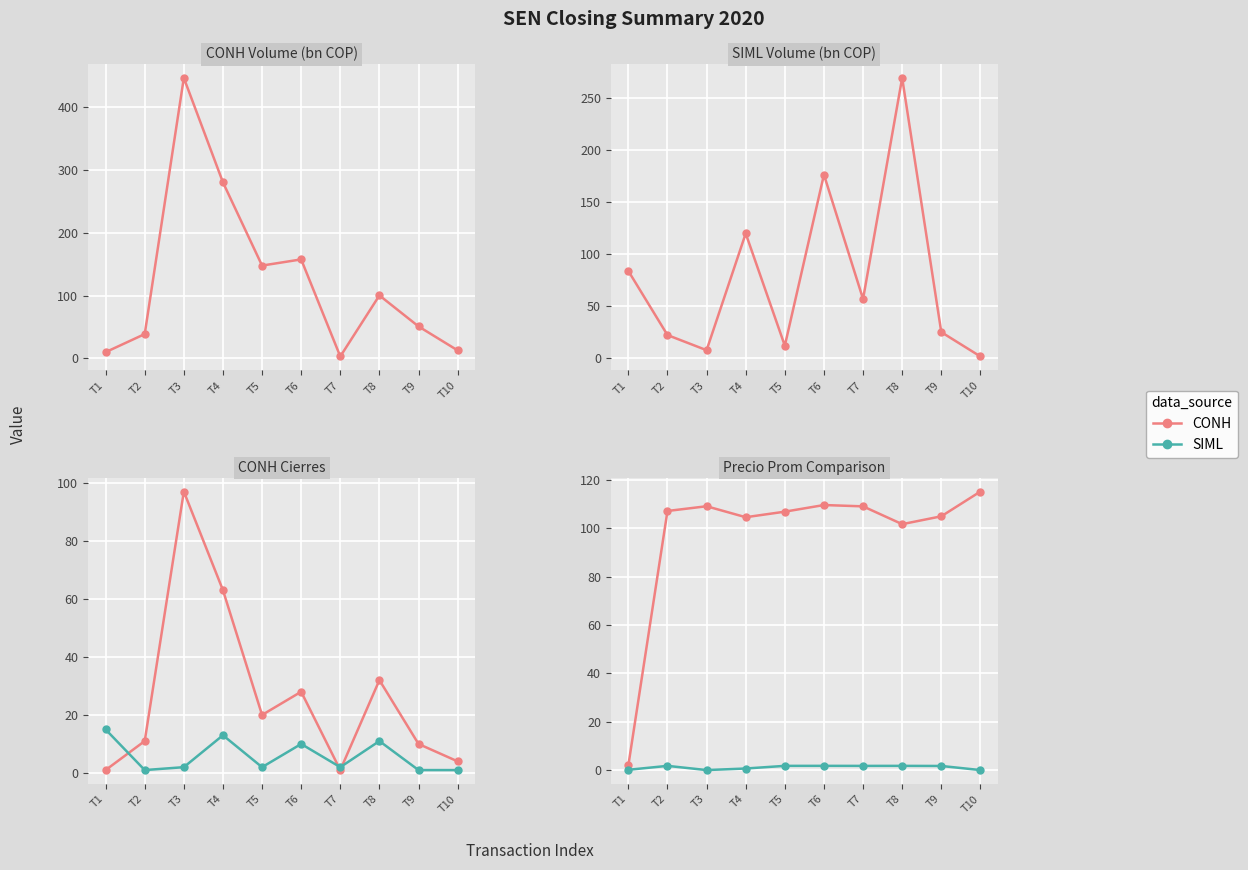

At T9, list the series in order from largest to smallest.

CONH, SIML